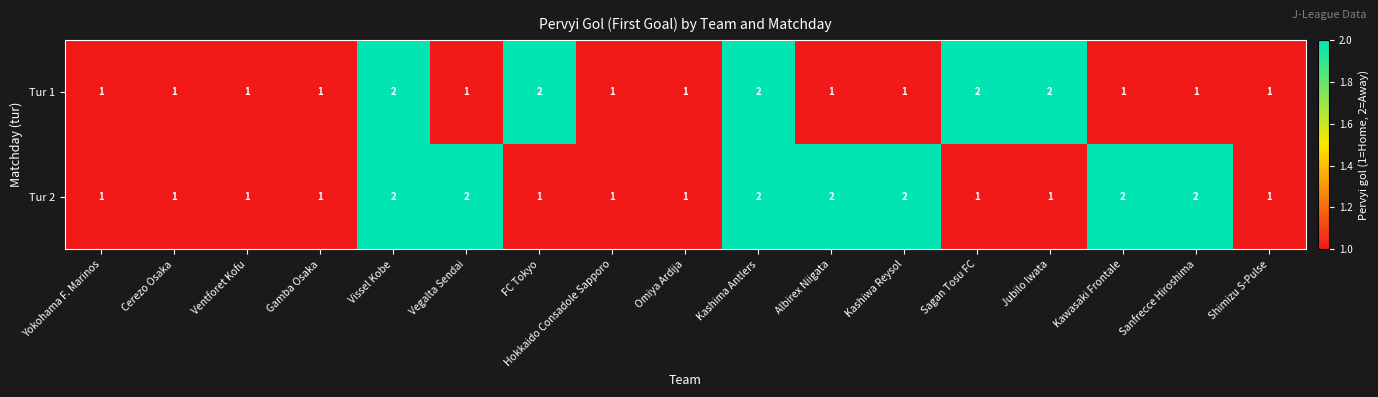

What is the sum of the Tur 1 values at Kashima Antlers and Gamba Osaka?

3